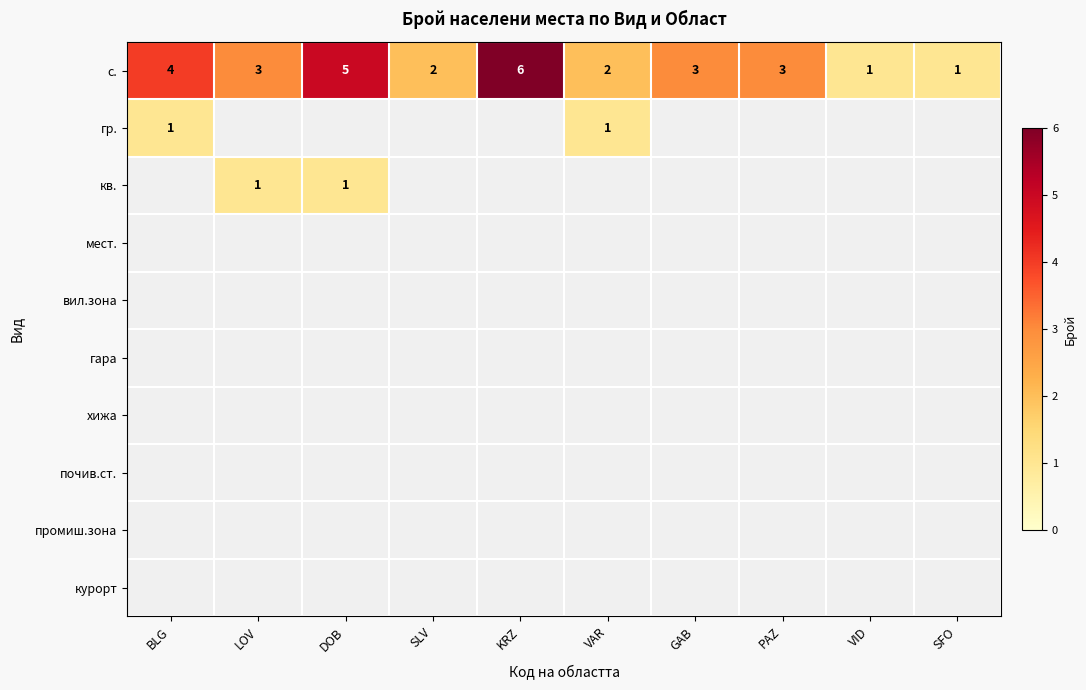

Which has a higher value, PAZ or SLV?

PAZ